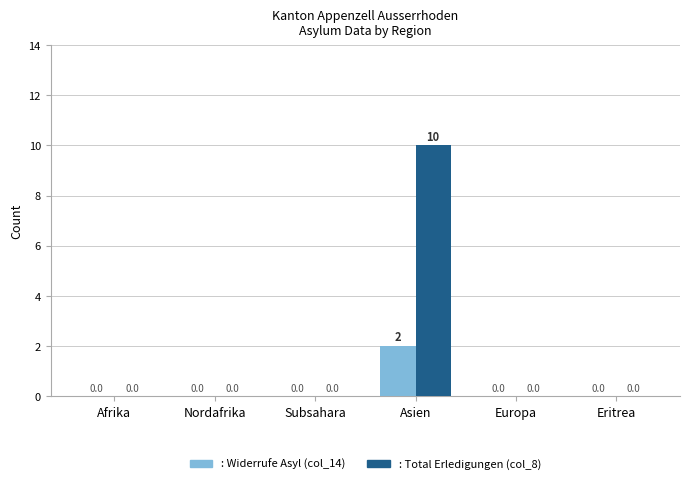

Reading left to right, what are all the values shown in this chart?

Widerrufe Asyl (col_14): 0	0	0	2	0	0
Total Erledigungen (col_8): 0	0	0	10	0	0